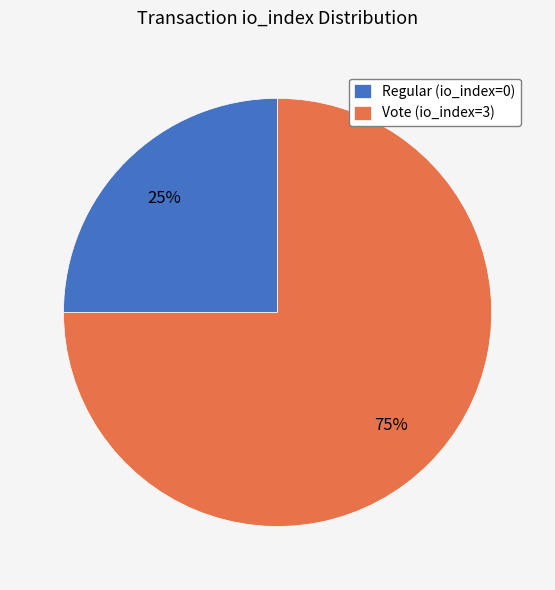

Between Regular (io_index=0) and Vote (io_index=3), which is larger?

Vote (io_index=3)